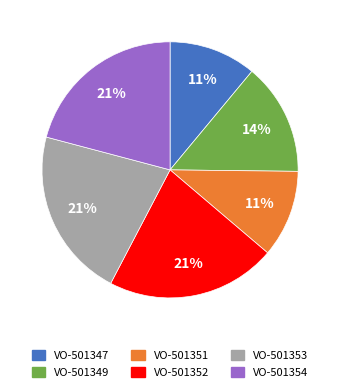

What is the ratio of the value at VO-501349 to the value at VO-501354?

0.7